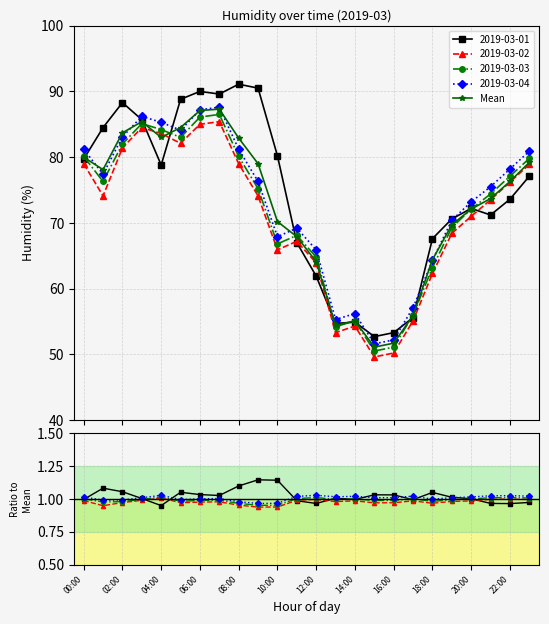

Reading left to right, list all the values displayed in this chart.

80.0	78.1	83.7	85.4	83.0	84.5	87.1	87.3	82.9	79.0	70.2	67.9	64.1	54.4	55.1	51.1	51.7	55.9	64.4	69.7	72.1	73.7	76.3	79.2